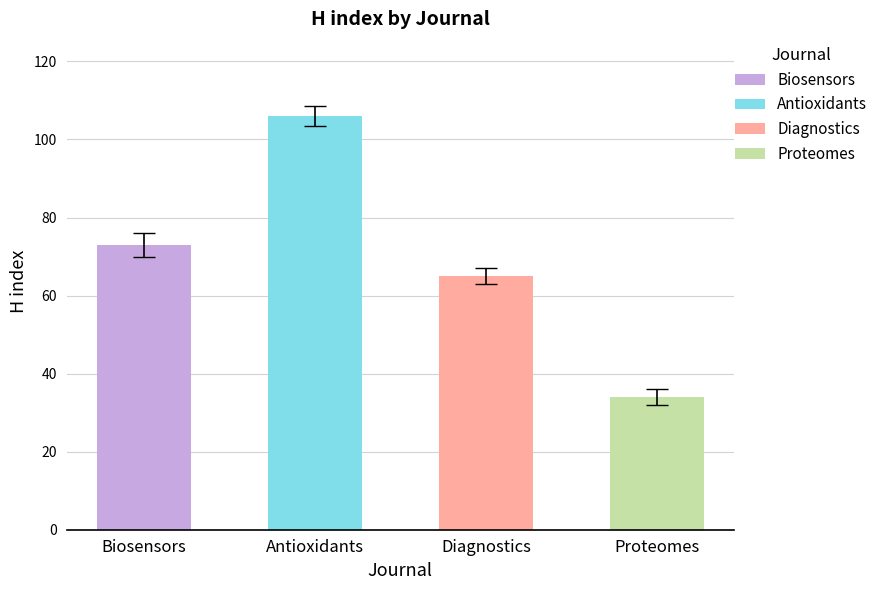

Is it true that H index equals 106 at Antioxidants?

True